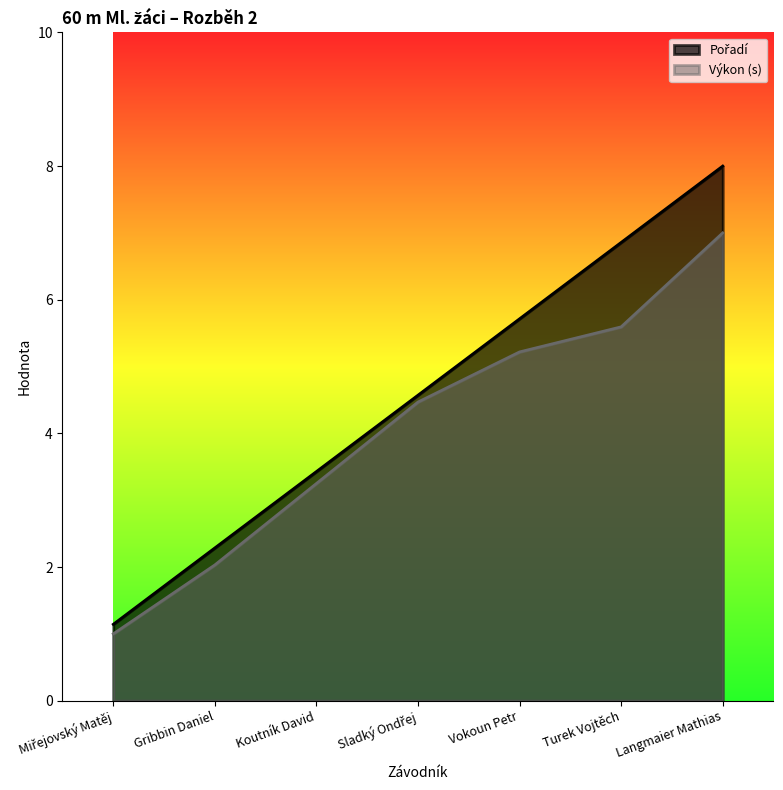

What is the sum of all Výkon values?

28.6